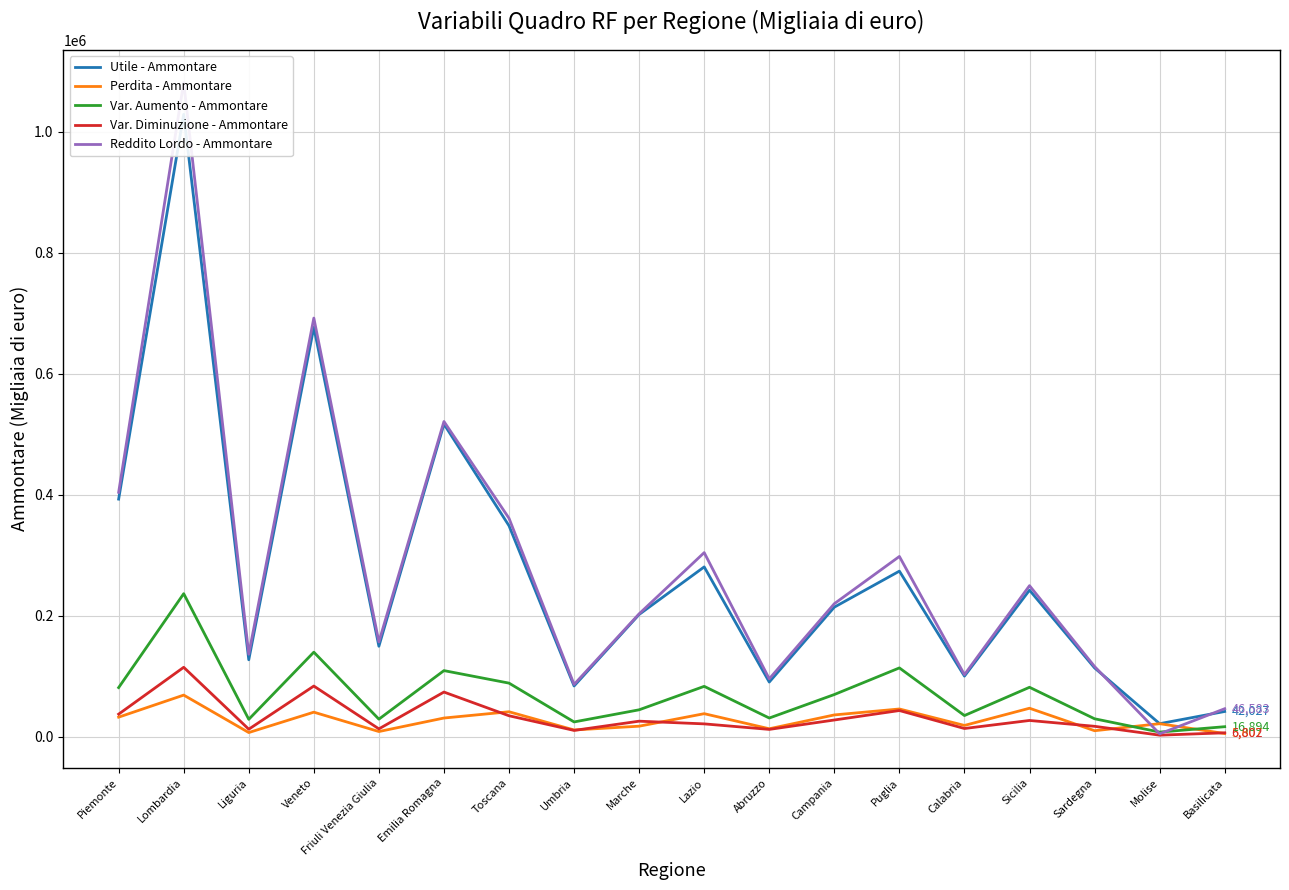

Does the chart display data point markers on the line(s)?

No